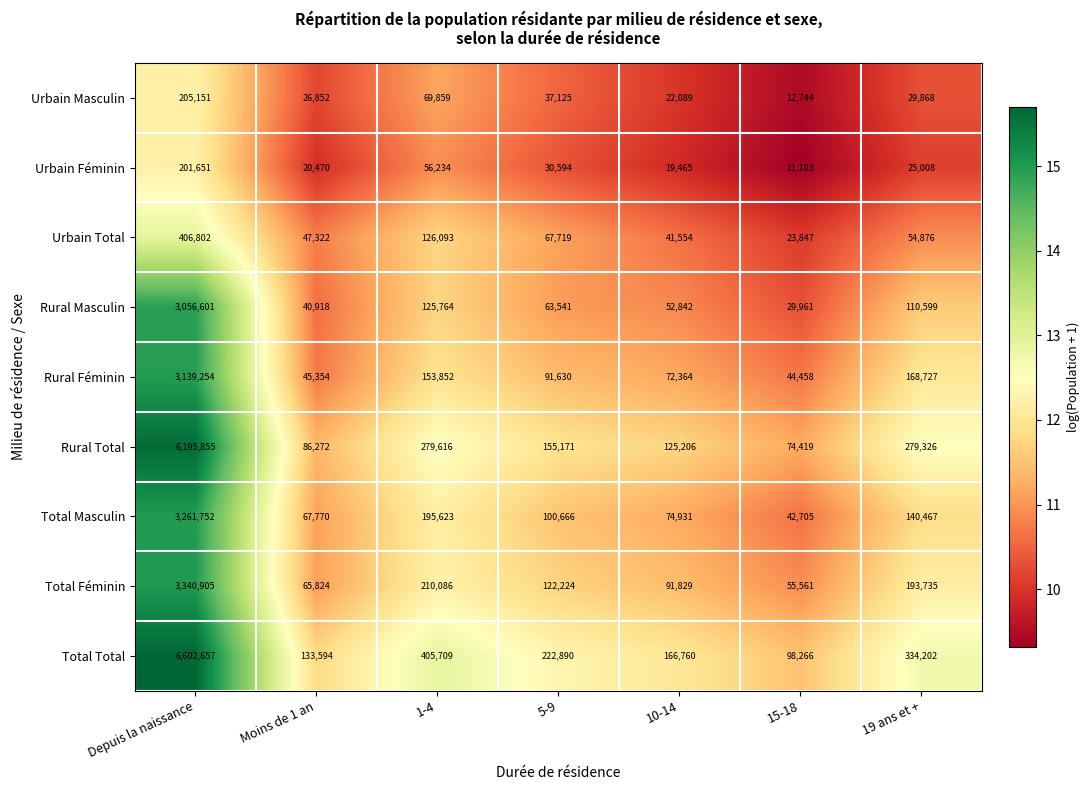

What is the total value across all series at Moins de 1 an?

534376